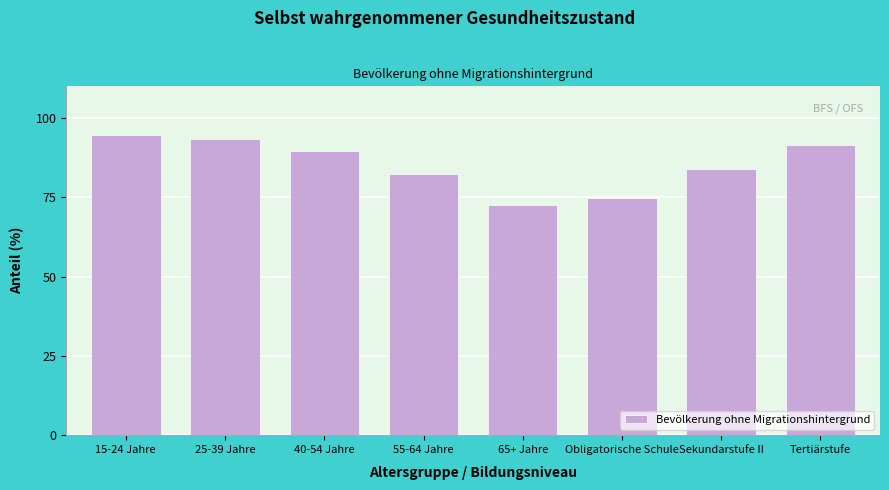

The chart shows a value of 83.9 at Sekundarstufe II. True or false?

True